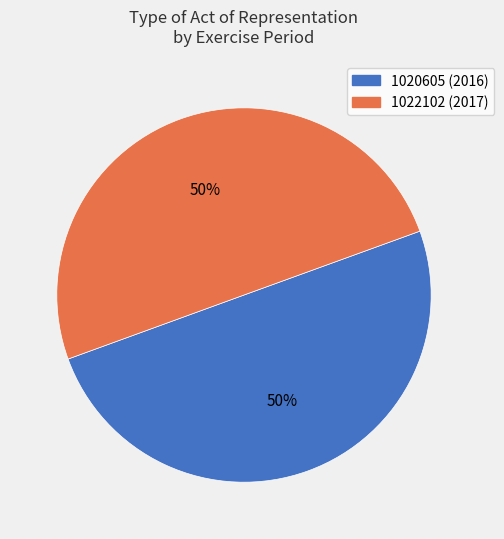

What is the ratio of the value at 1020605 to the value at 1022102?

1.0